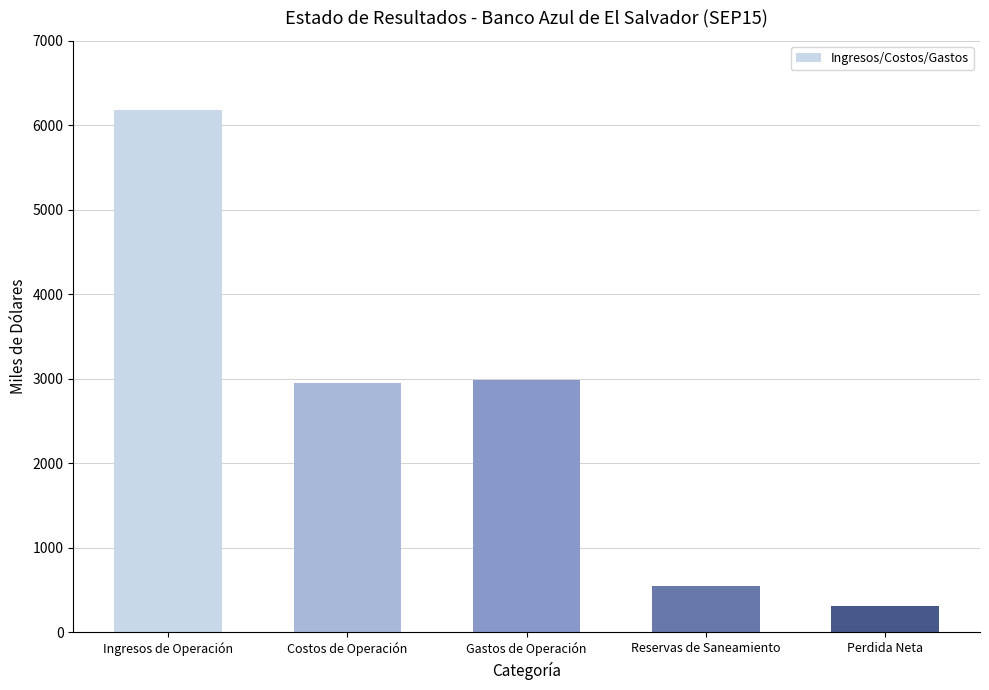

What is the difference between the maximum and minimum values?

5878.4